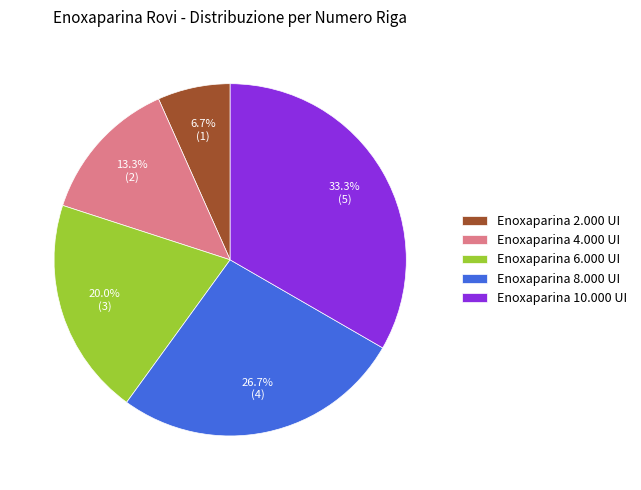

Between Enoxaparina 8.000 UI and Enoxaparina 6.000 UI, which is larger?

Enoxaparina 8.000 UI